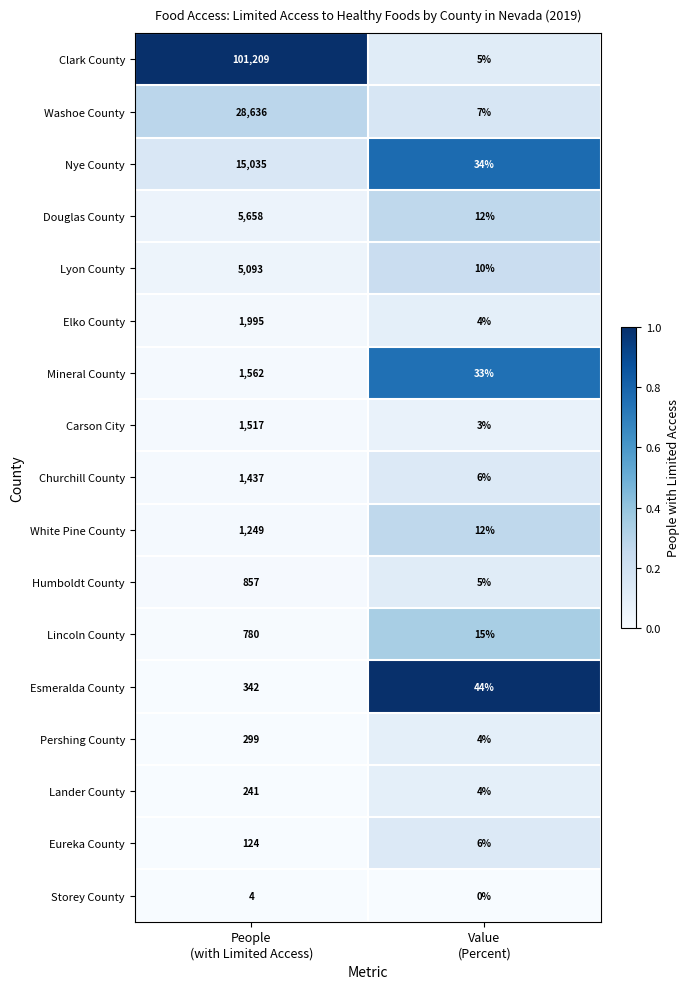

Which series has the largest range (max minus min)?

Clark County